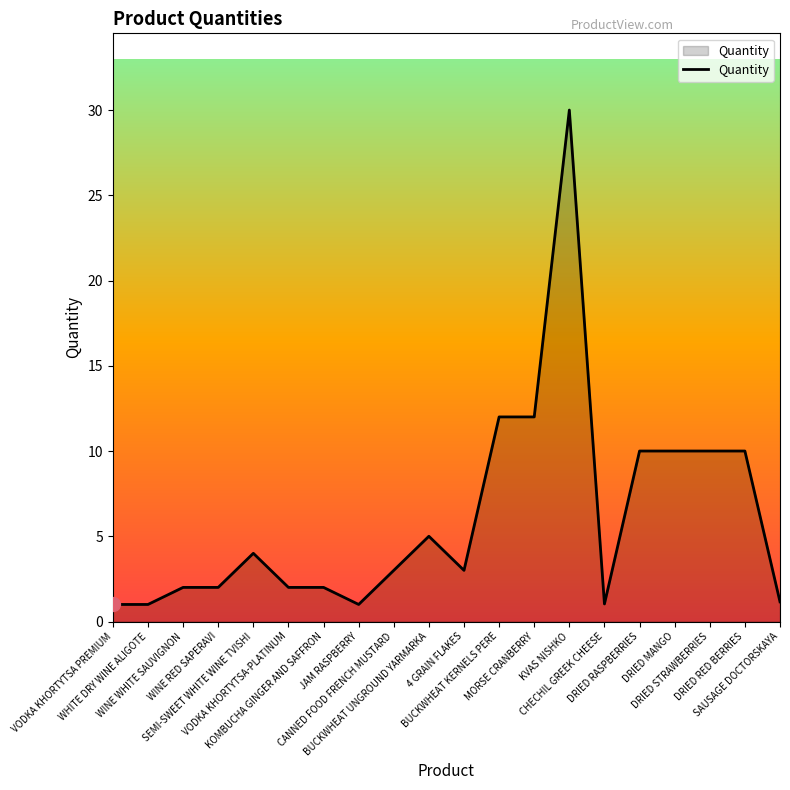

What is the smallest value displayed?

1.0